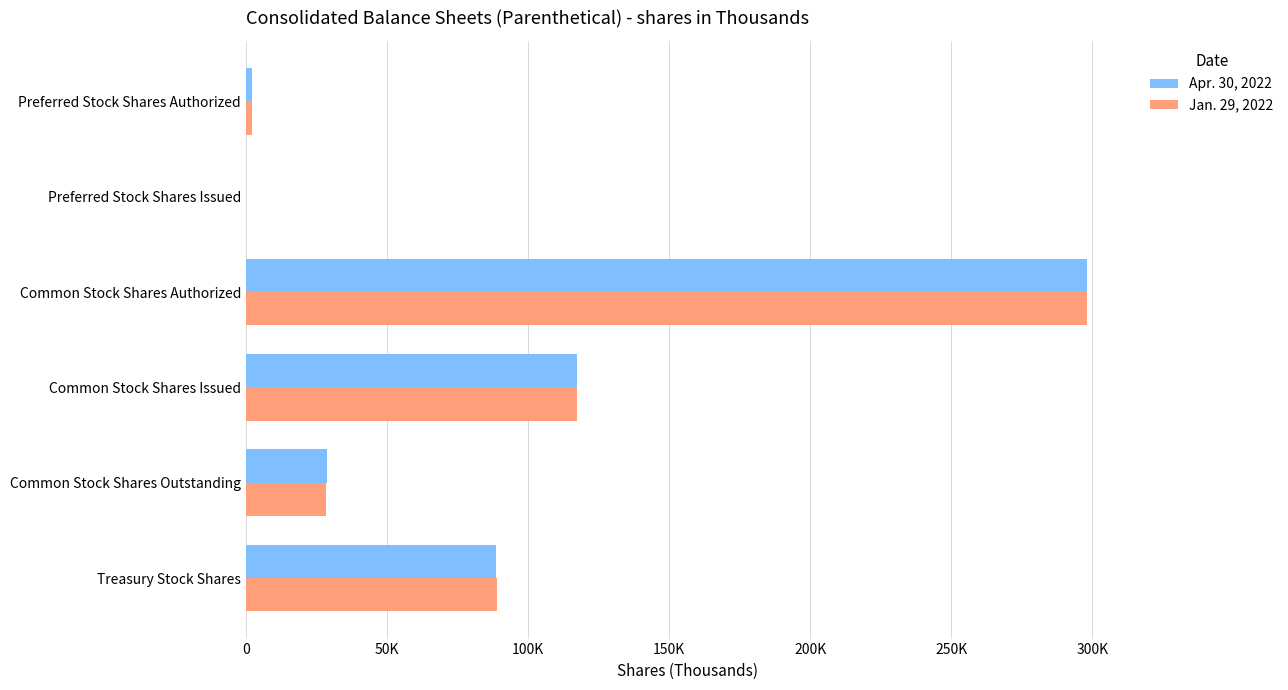

What are all the series names shown in the legend?

Apr. 30, 2022, Jan. 29, 2022